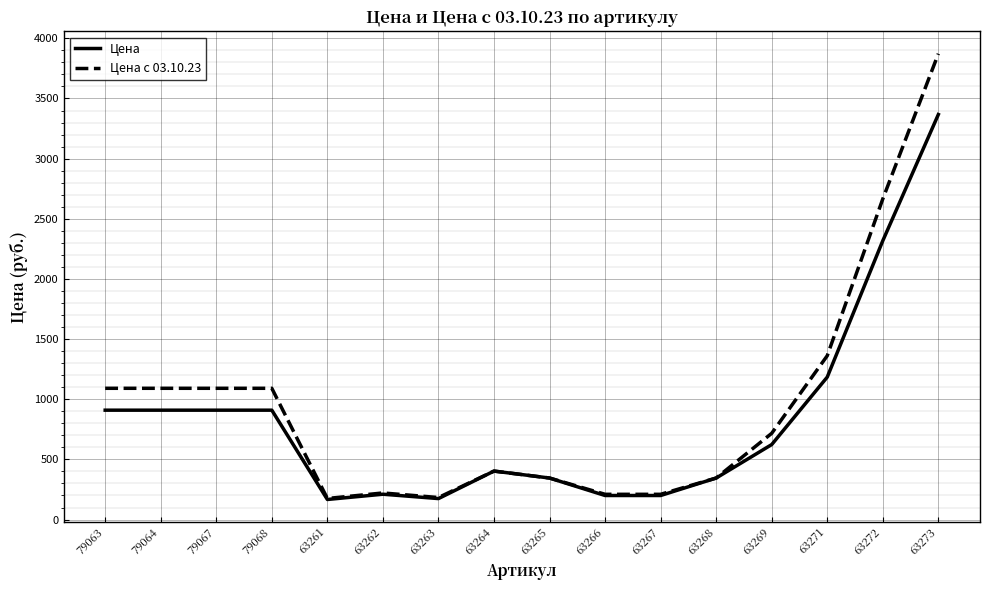

Is the value of Цена с 03.10.23 at 79068 greater than the value of Цена at 63268?

Yes